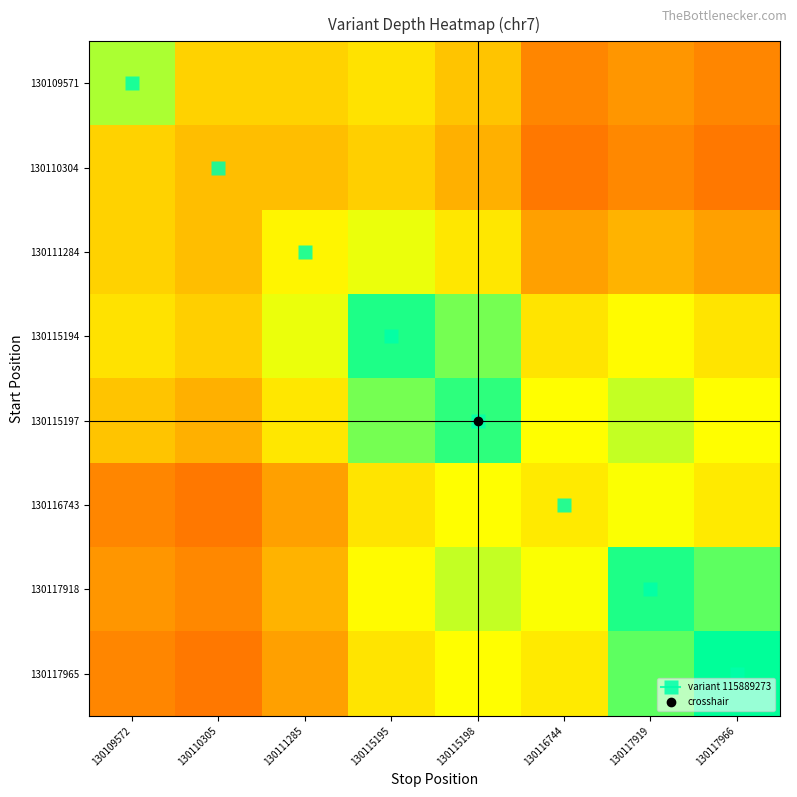

What is the spread (max minus min) of values at 130116744?

0.4